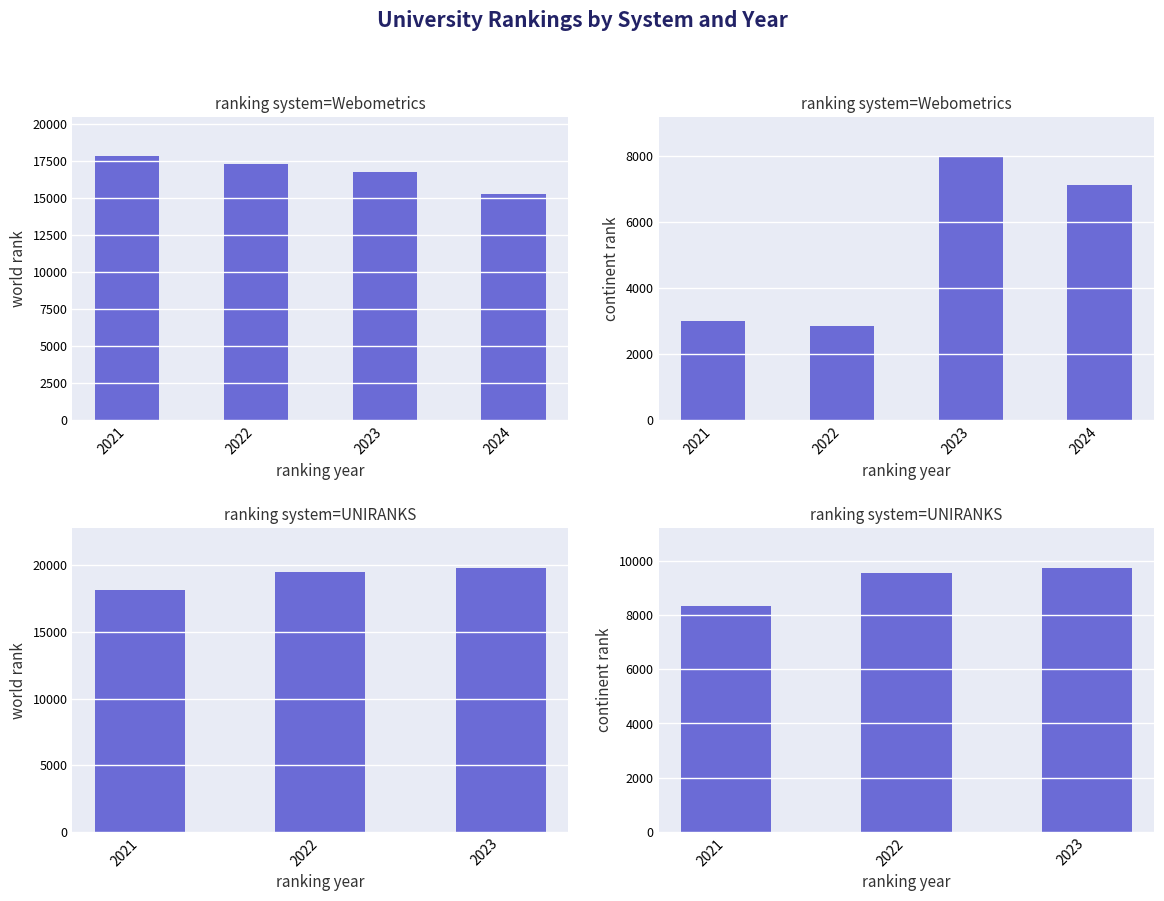

The value of world rank at 2021 is 8854. True or false?

False